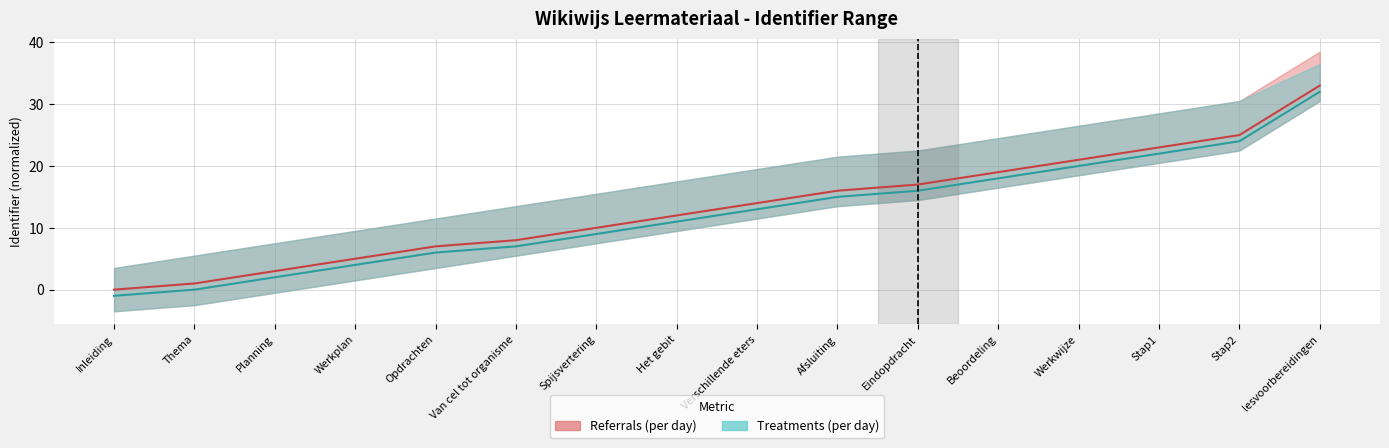

How many categories are shown in the chart?

16